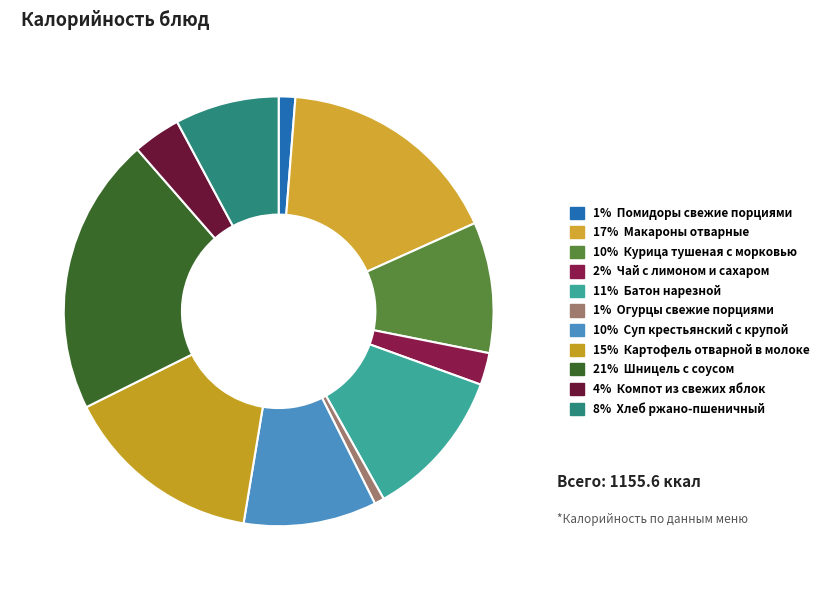

Which slice is the largest?

Шницель с соусом